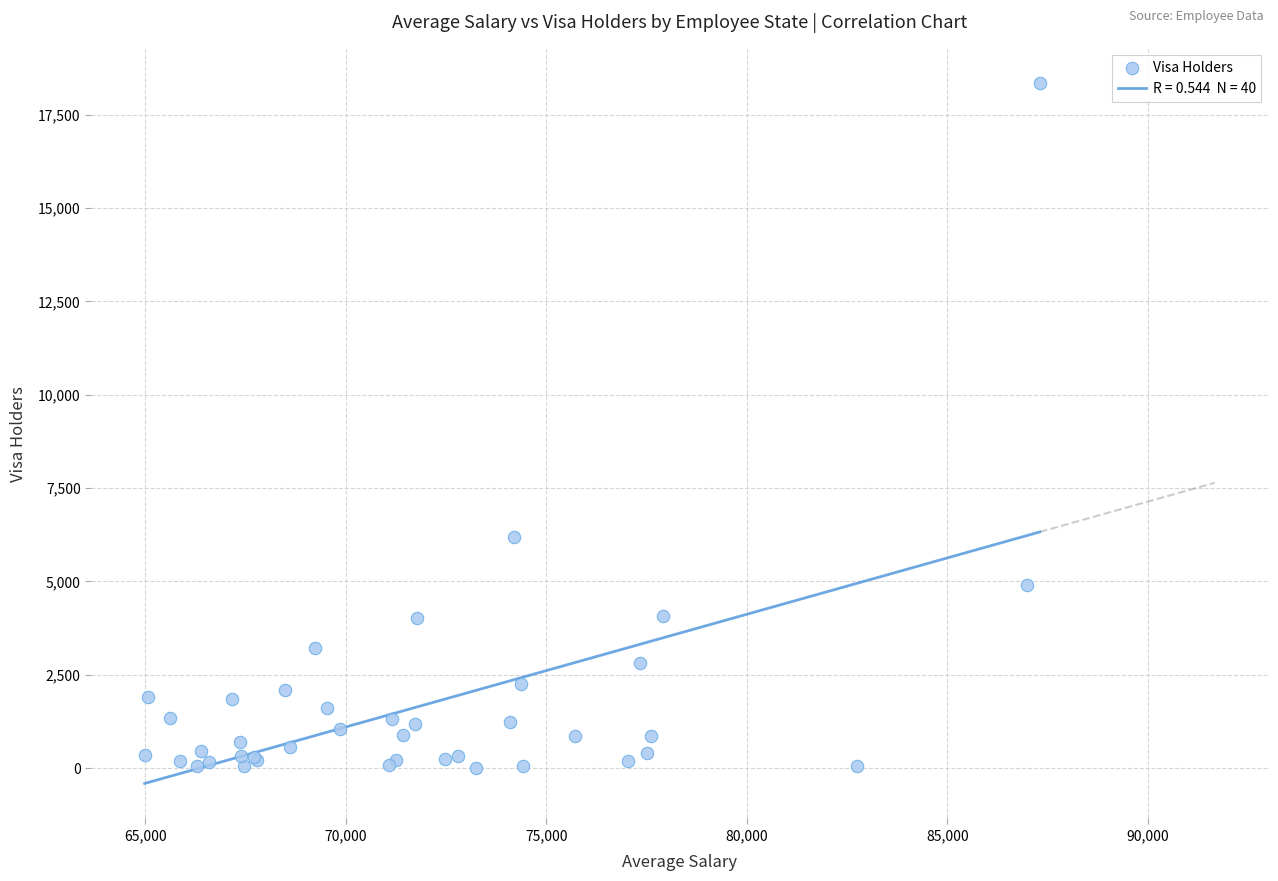

What Y value in the scatter plot is closest to 9169?

6181